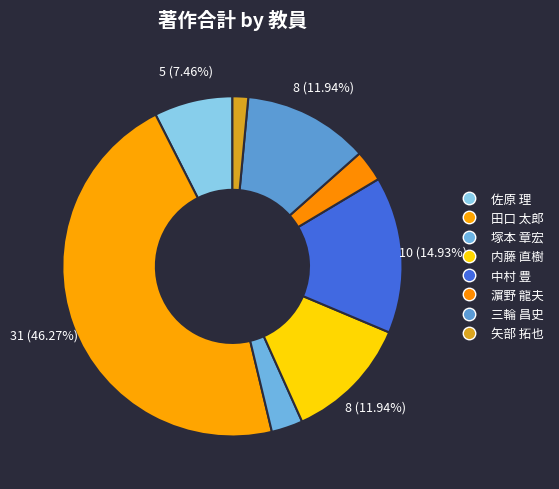

The 塚本 章宏 slice represents 3% of the pie. True or false?

True